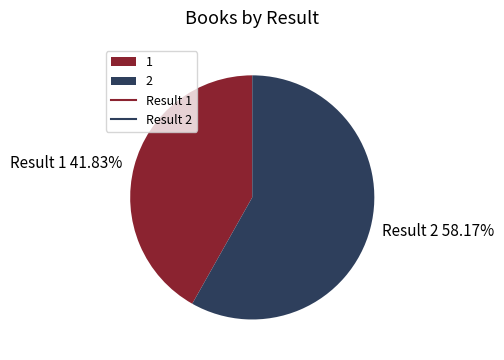

Is there a majority slice in this chart?

Yes